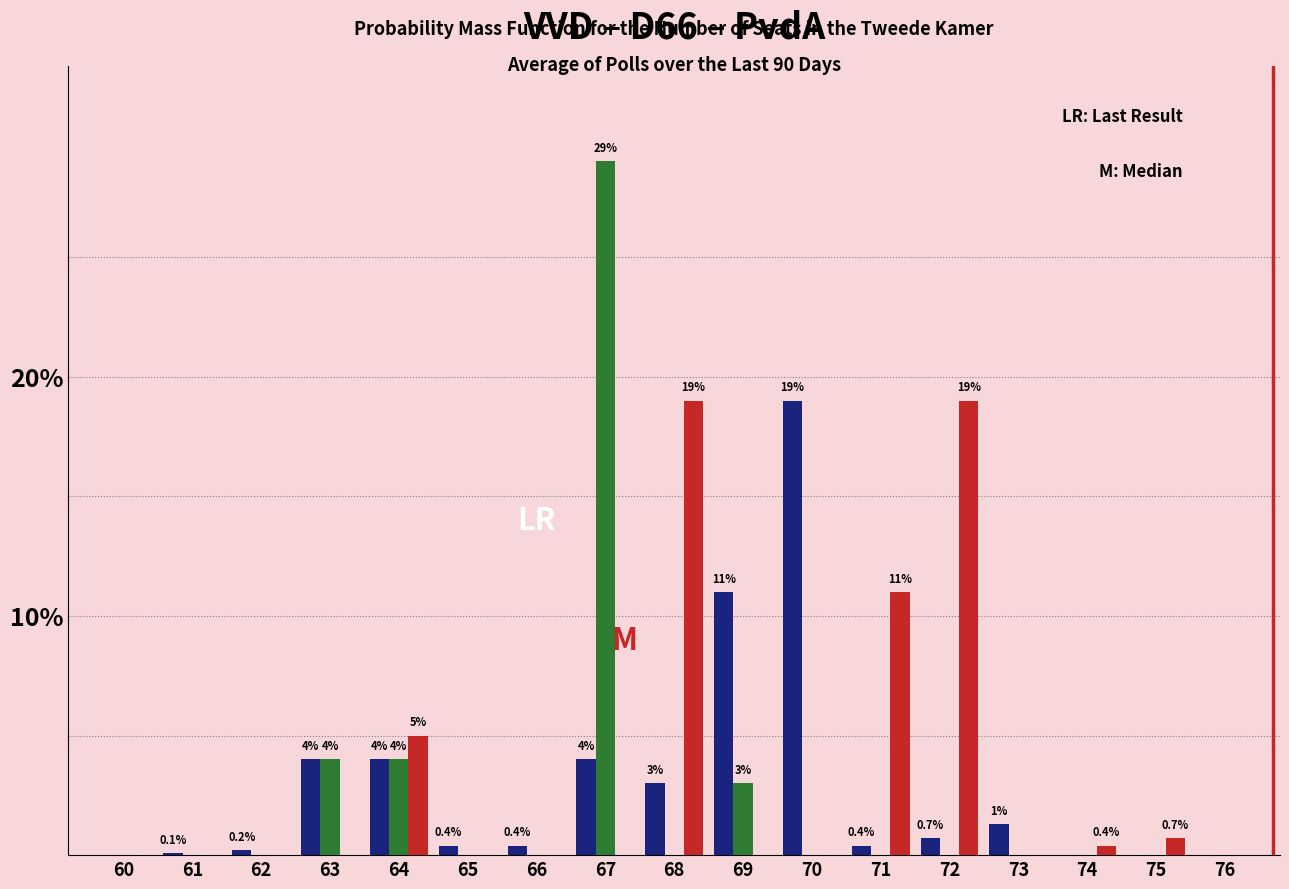

What is the greatest value displayed?

29.0